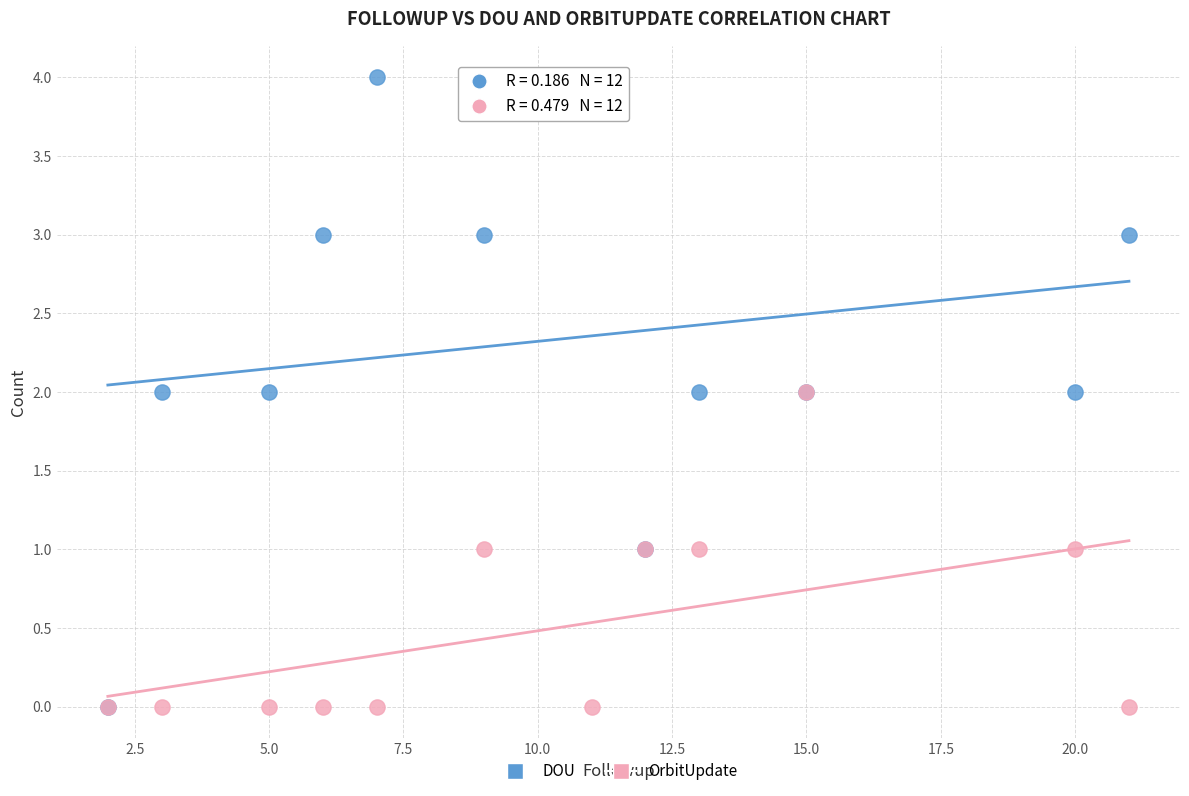

Which series contains the highest Y value?

DOU